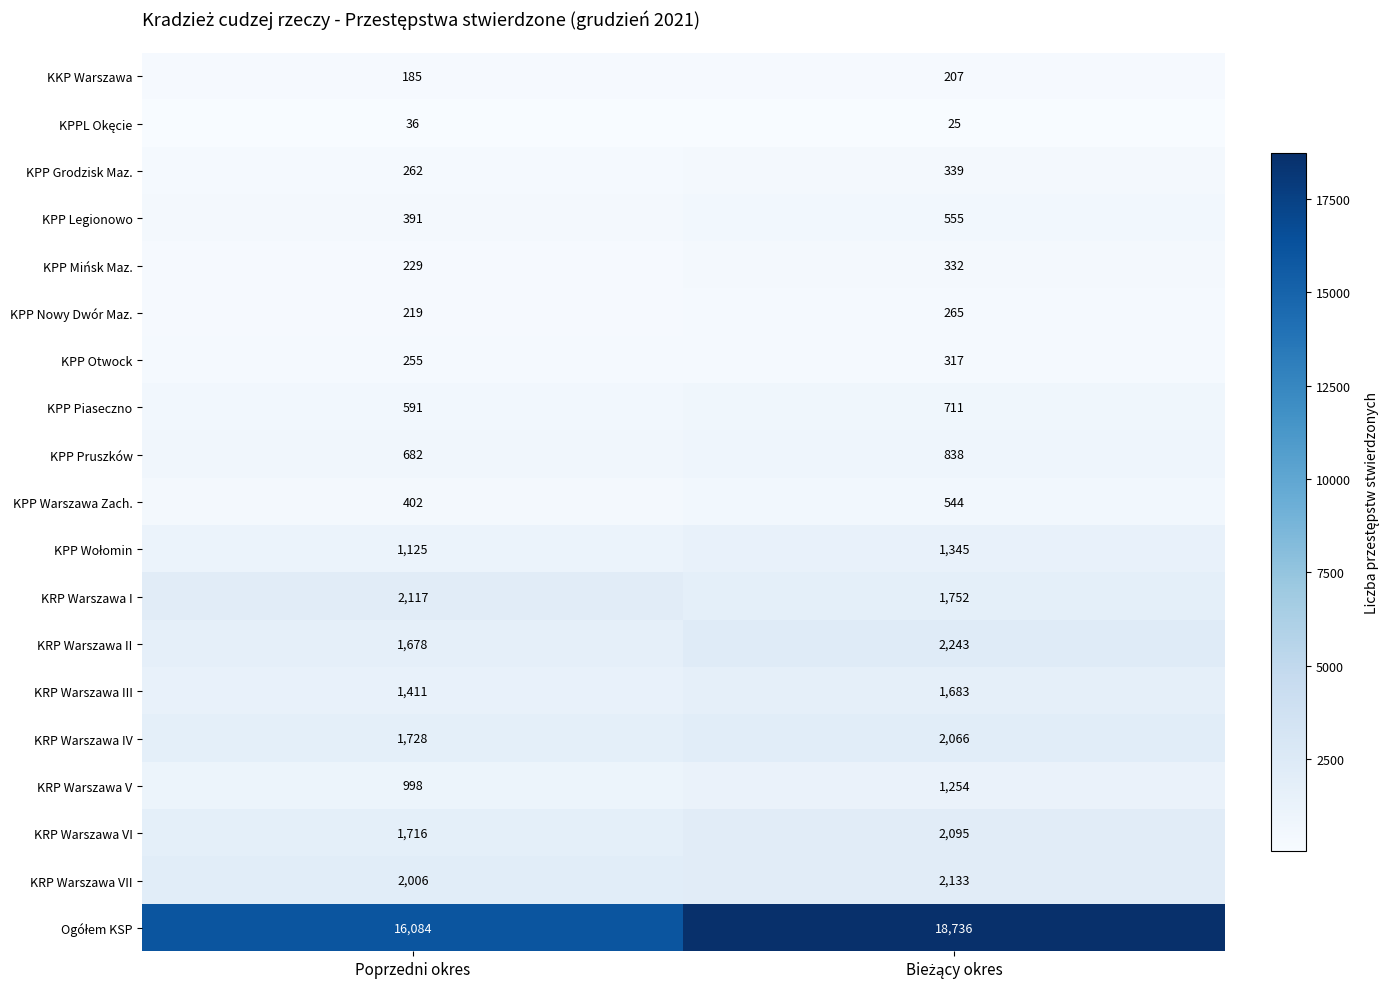

Is it true that KPP Warszawa Zach. equals 402 at Poprzedni okres?

True